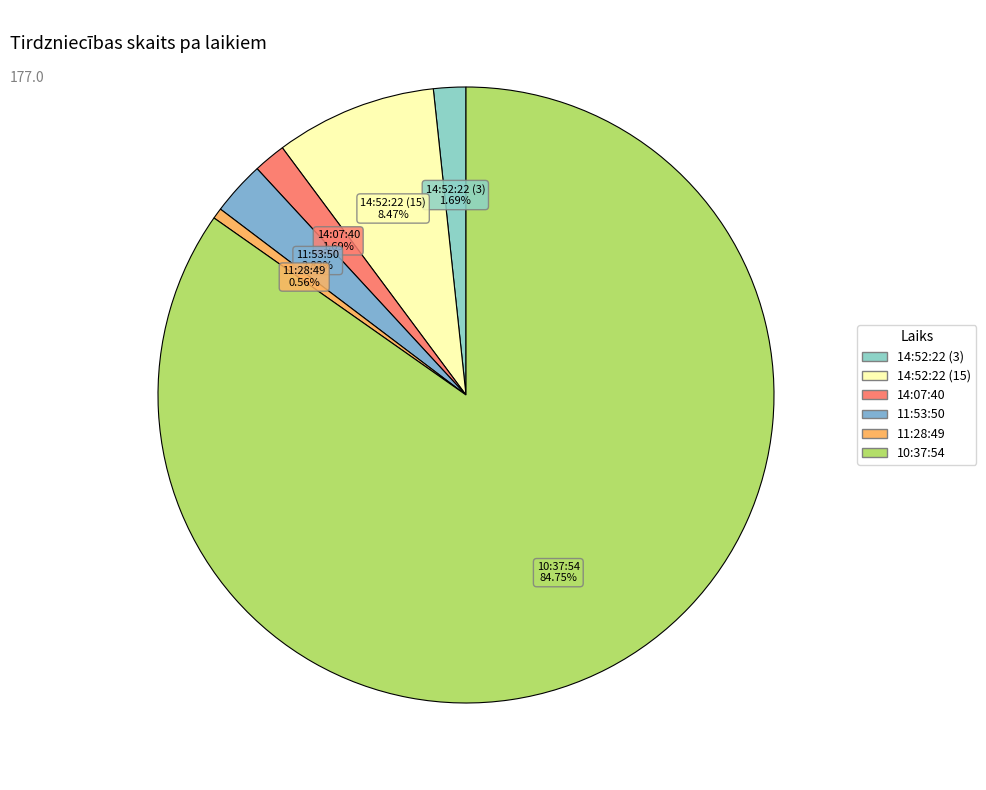

Is it true that 14:52:22 (15) is 8% of the pie?

True